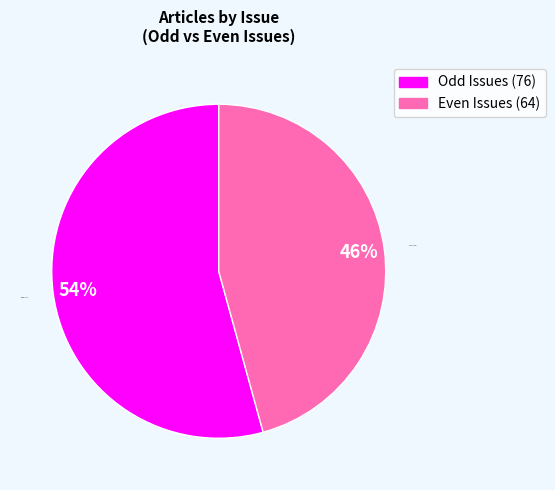

The Even Issues slice represents 56% of the pie. True or false?

False